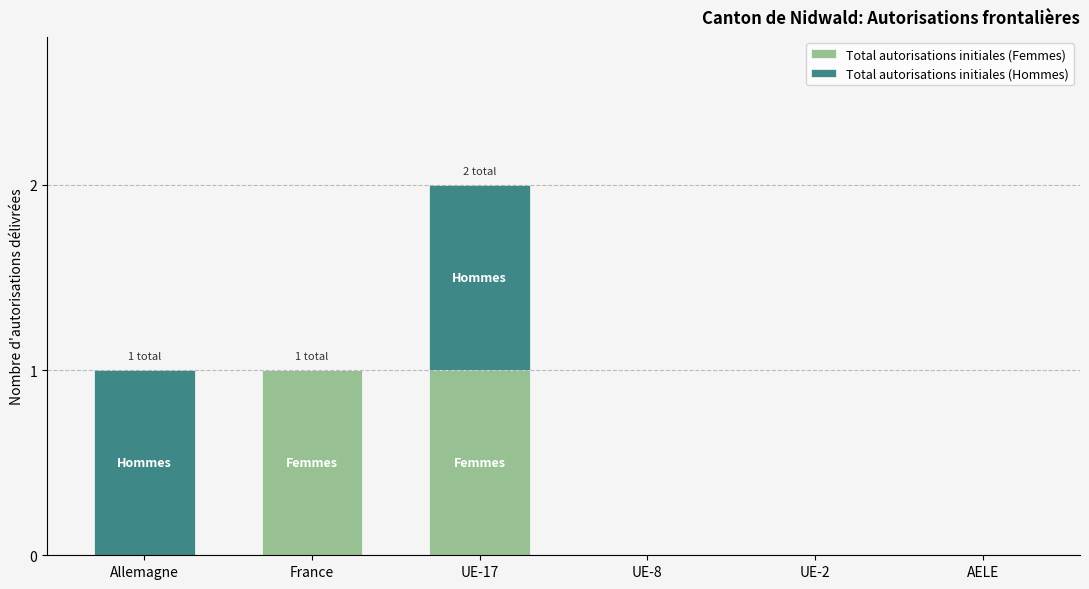

Reading left to right, transcribe the values for Total autorisations initiales (Femmes).

Allemagne=0	France=1	UE-17=1	UE-8=0	UE-2=0	AELE=0